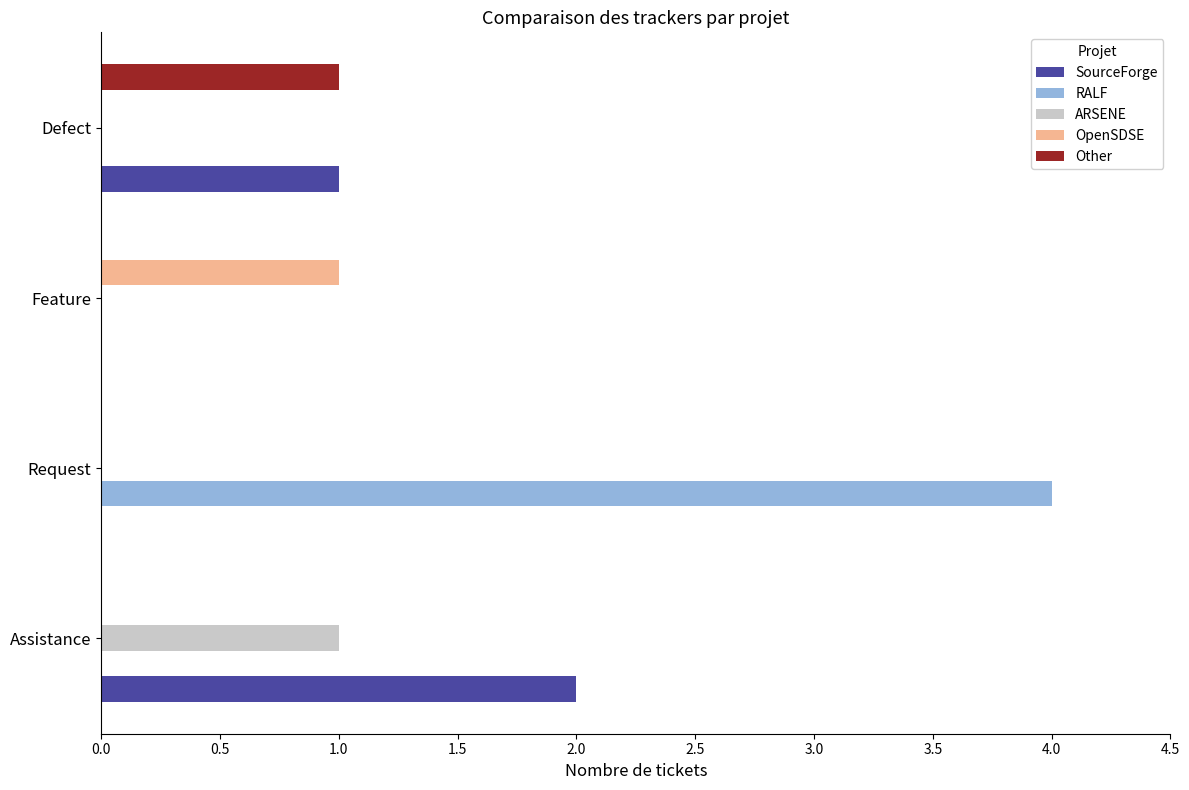

True or false: SourceForge has a value of -1 at Request.

False